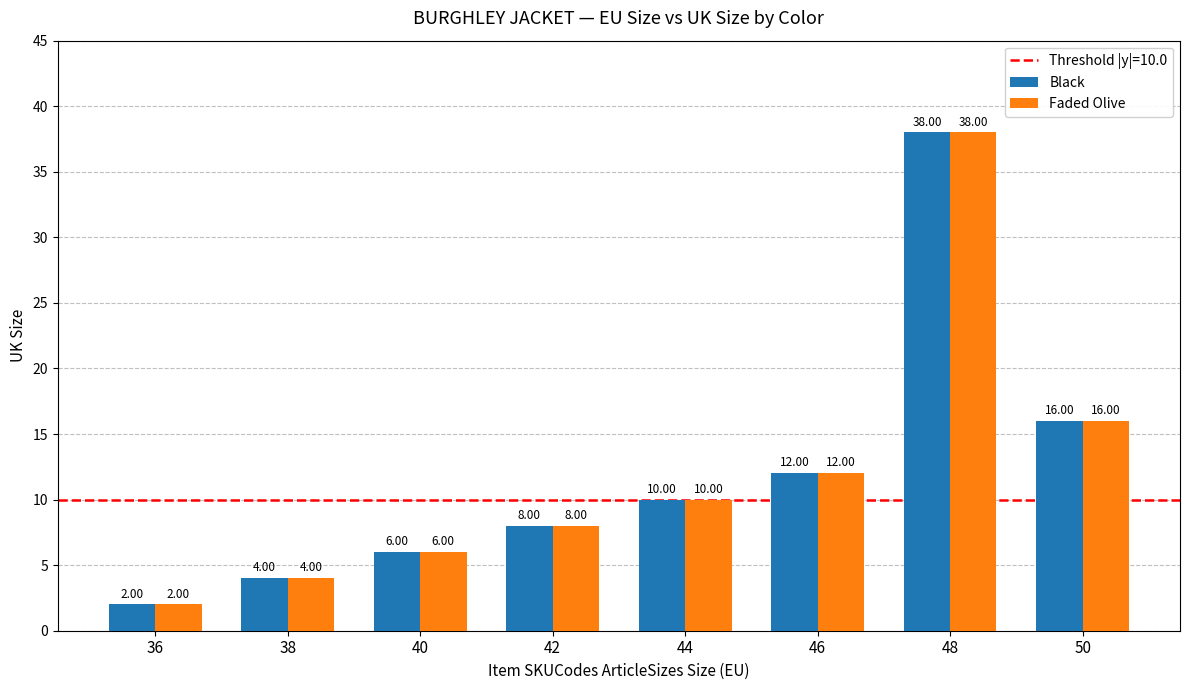

What is the sum of the Black values at 42 and 50?

24